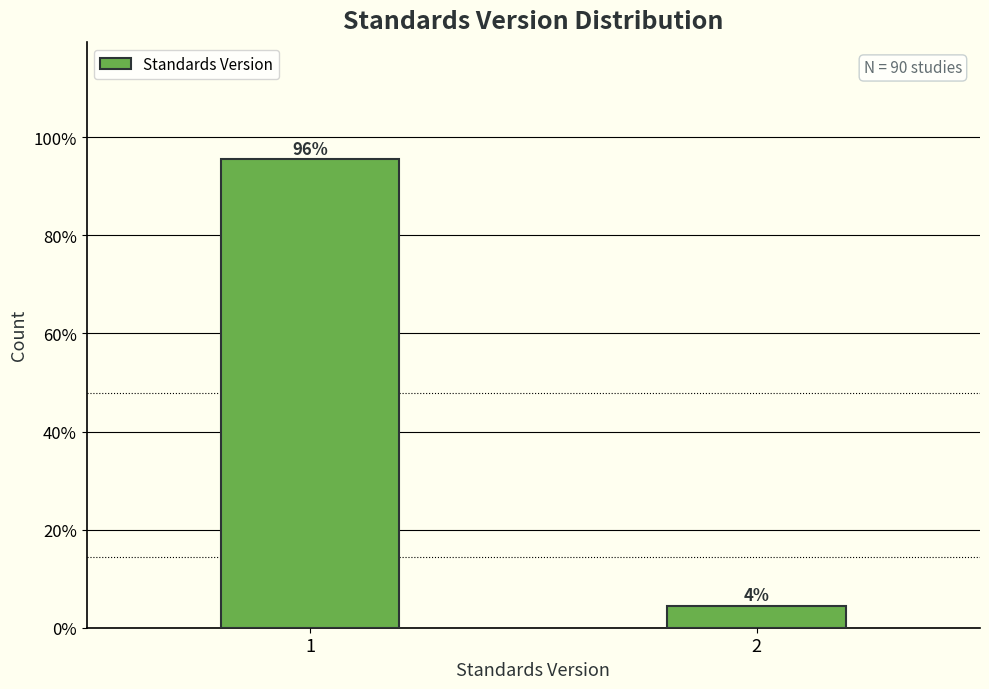

What is the greatest value displayed?

95.6